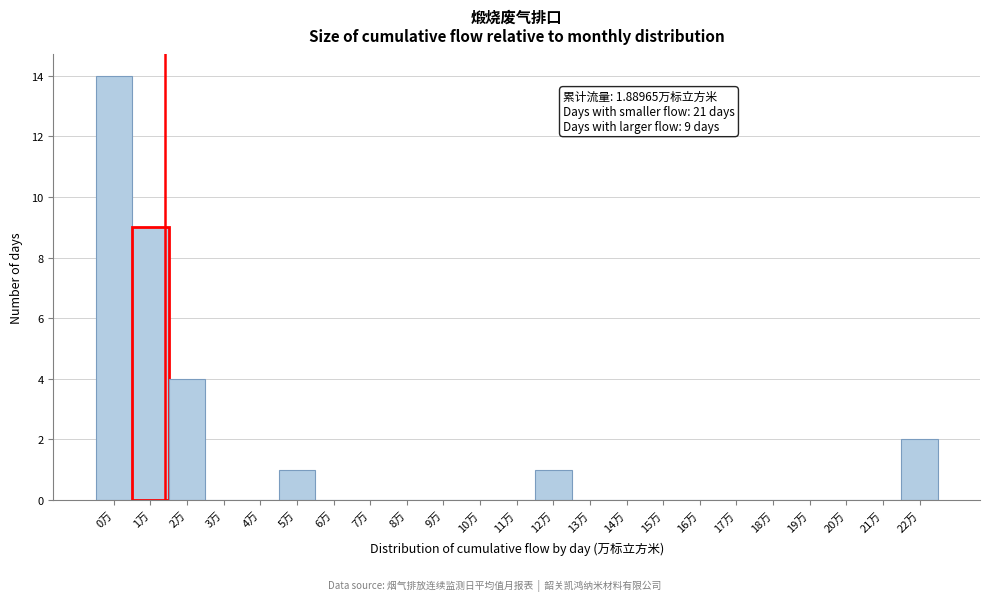

Reading left to right, list all the values displayed in this chart.

0万=14	1万=9	2万=4	3万=0	4万=0	5万=1	6万=0	7万=0	8万=0	9万=0	10万=0	11万=0	12万=1	13万=0	14万=0	15万=0	16万=0	17万=0	18万=0	19万=0	20万=0	21万=0	22万=2